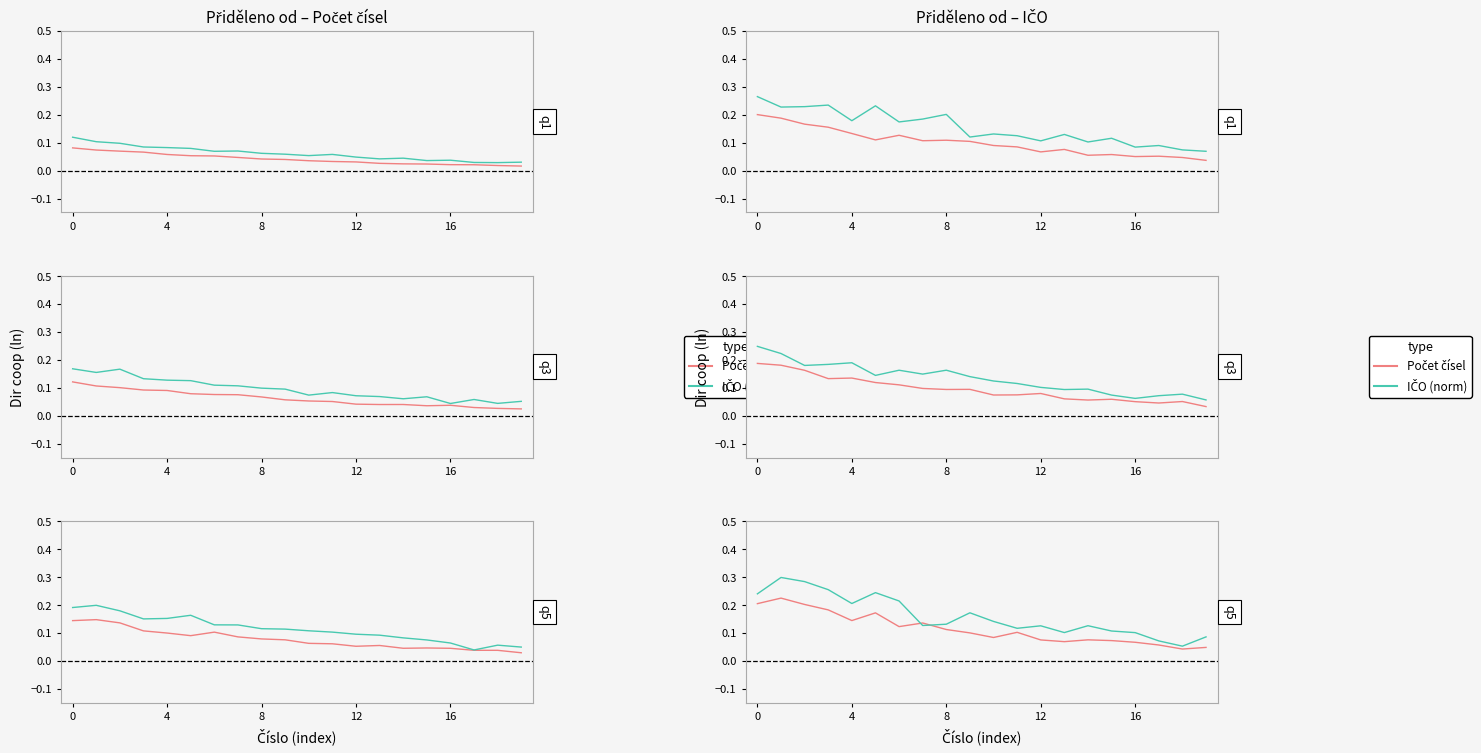

How many IČO (norm) values are between 0 and 1?

20